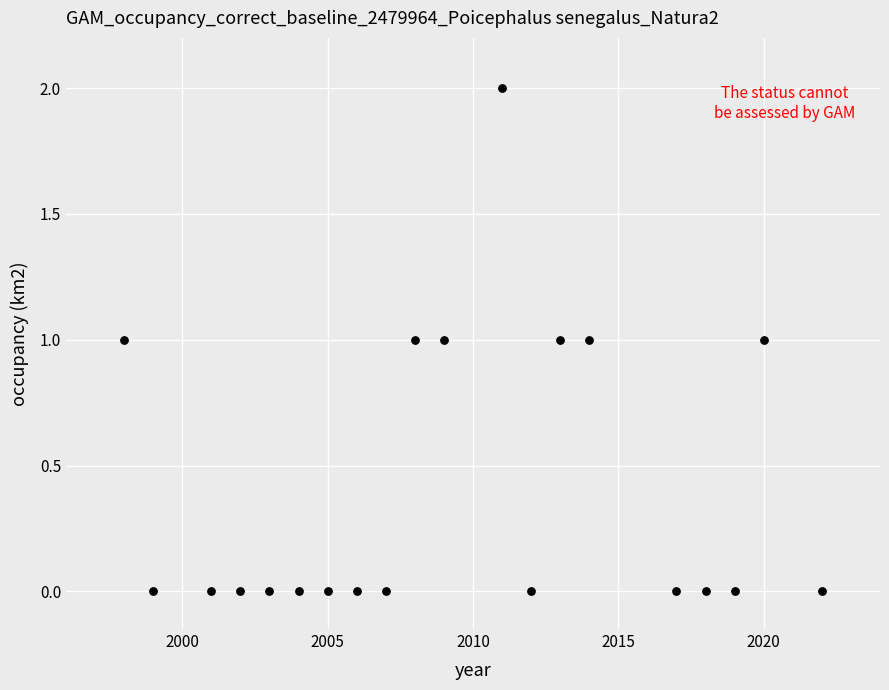

What is the range of X values (max minus min)?

24